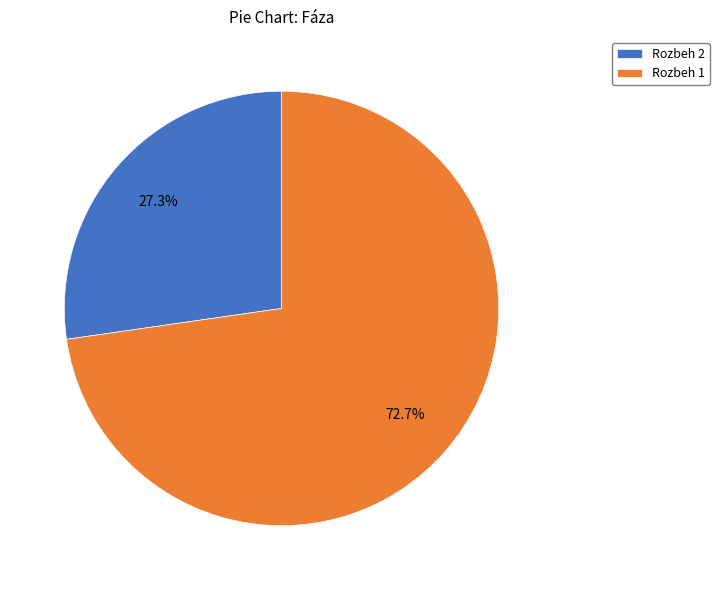

What is the smallest slice in the pie chart?

Rozbeh 2